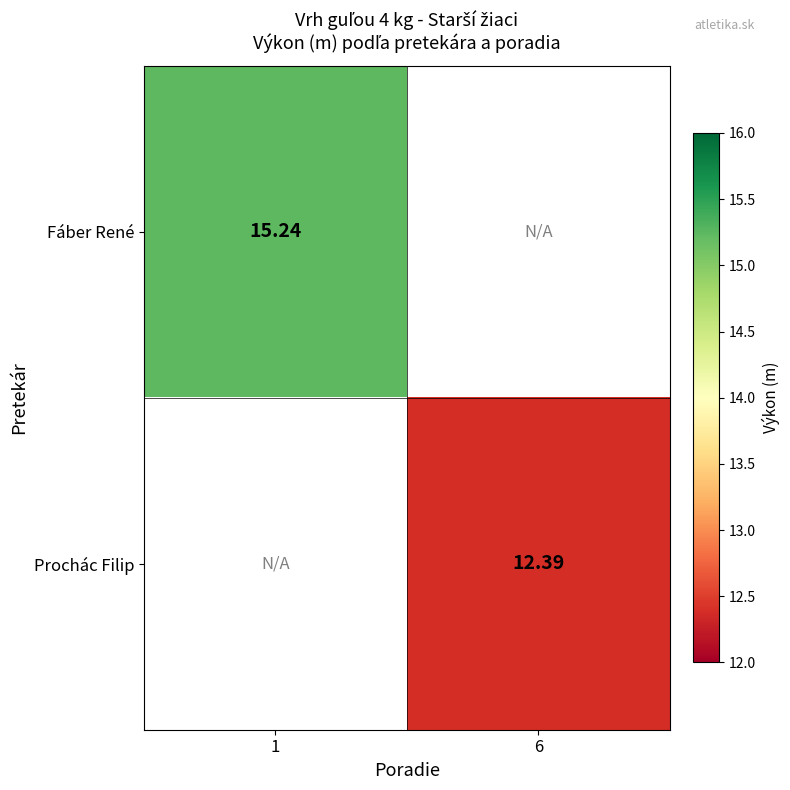

Is the value of Fáber René at 1 greater than the value of Prochác Filip at 6?

Yes